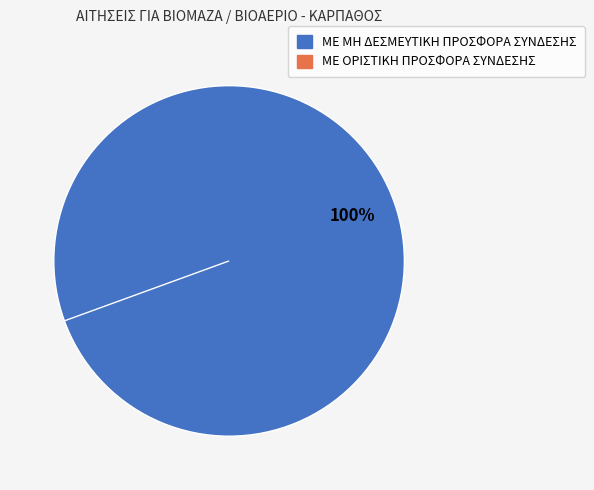

The ΜΕ ΜΗ ΔΕΣΜΕΥΤΙΚΗ ΠΡΟΣΦΟΡΑ ΣΥΝΔΕΣΗΣ slice represents 100% of the pie. True or false?

True